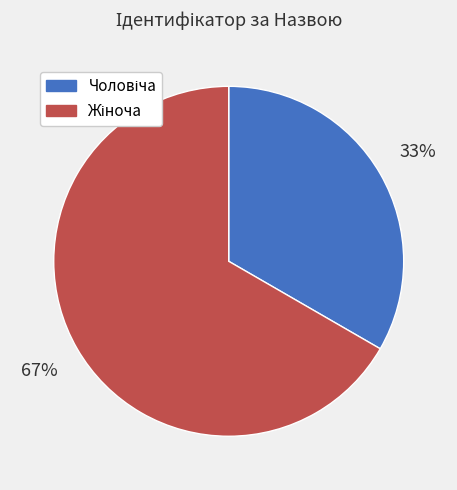

Is there a majority slice in this chart?

Yes